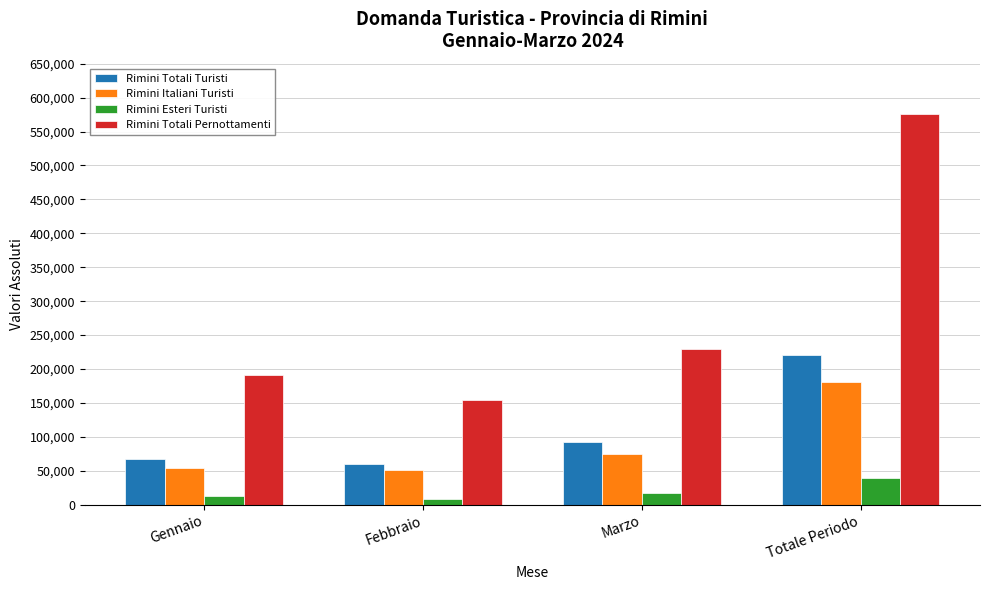

Where is Rimini Totali Pernottamenti nearest to the value 364683?

Marzo